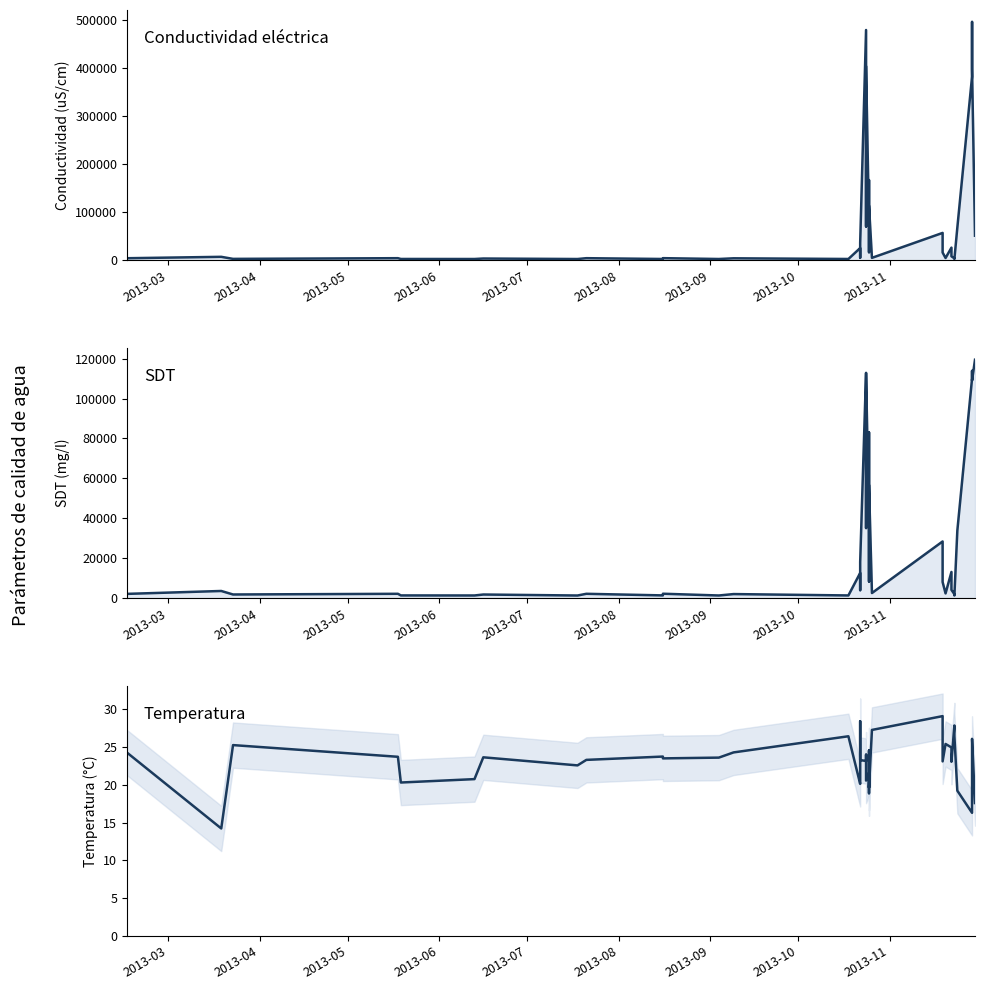

Count the number of data series in this chart.

3